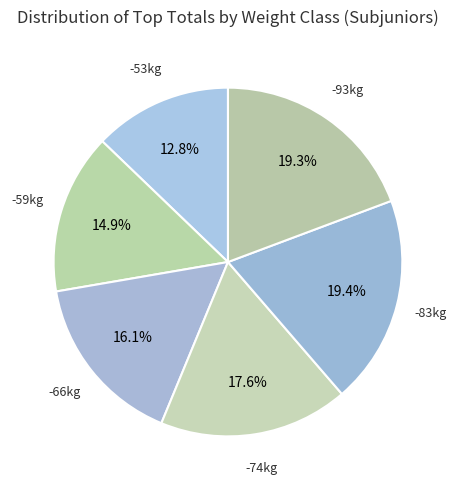

Is there a majority slice in this chart?

No